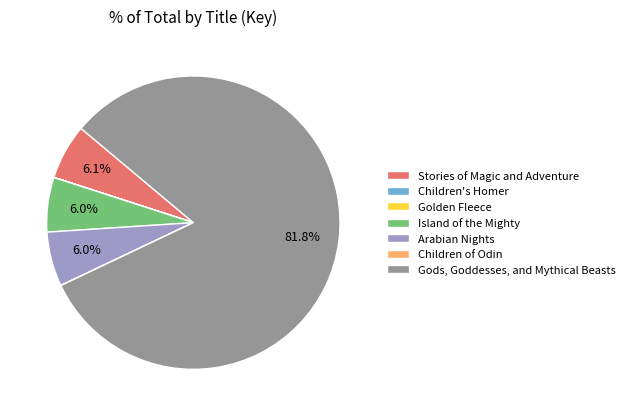

Is Gods, Goddesses, and Mythical Beasts the majority of the pie?

Yes